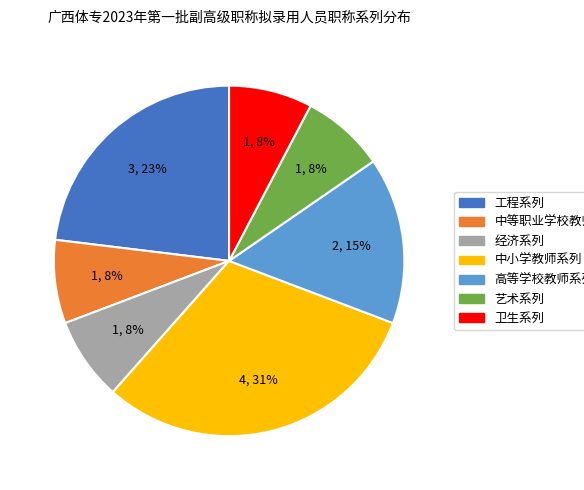

What percentage is the 经济系列 slice, to the nearest percent?

8%